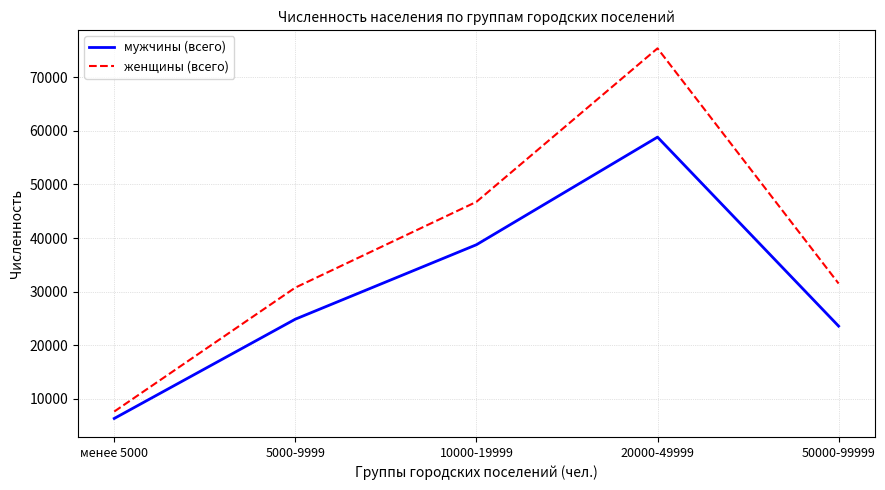

True or false: мужчины (всего) has a value of 6370 at менее 5000.

True